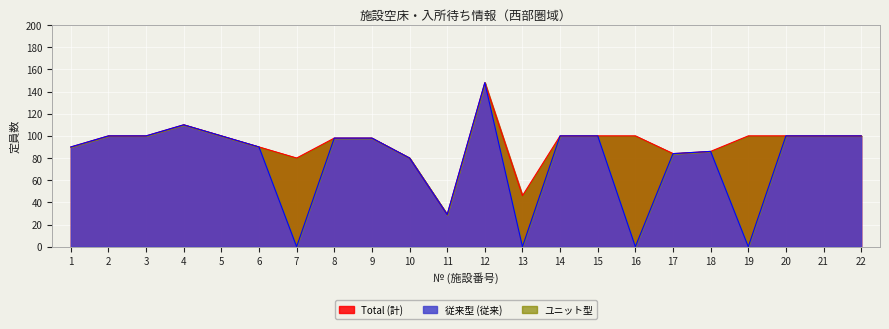

Reading right to left, what are all the values shown in this chart?

Total (計): 100	100	100	100	86	84	100	100	100	46	148	29	80	98	98	80	90	100	110	100	100	90
従来型 (従来): 100	100	100	0	86	84	0	100	100	0	148	29	80	98	98	0	90	100	110	100	100	90